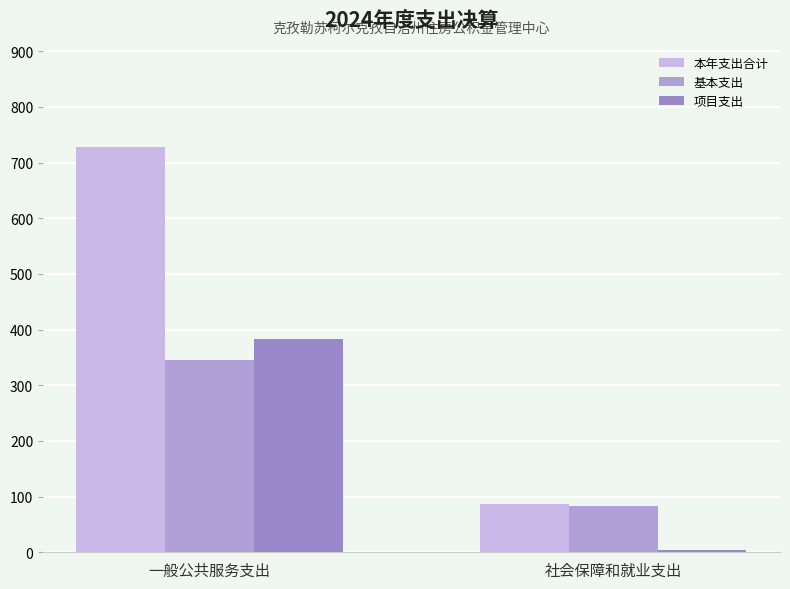

The value of 基本支出 at 社会保障和就业支出 is 123.0. True or false?

False